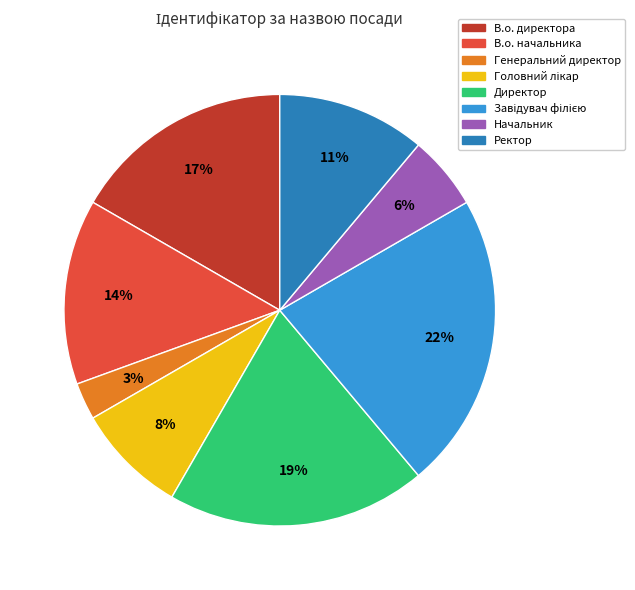

Is there any slice that represents more than half of the pie?

No